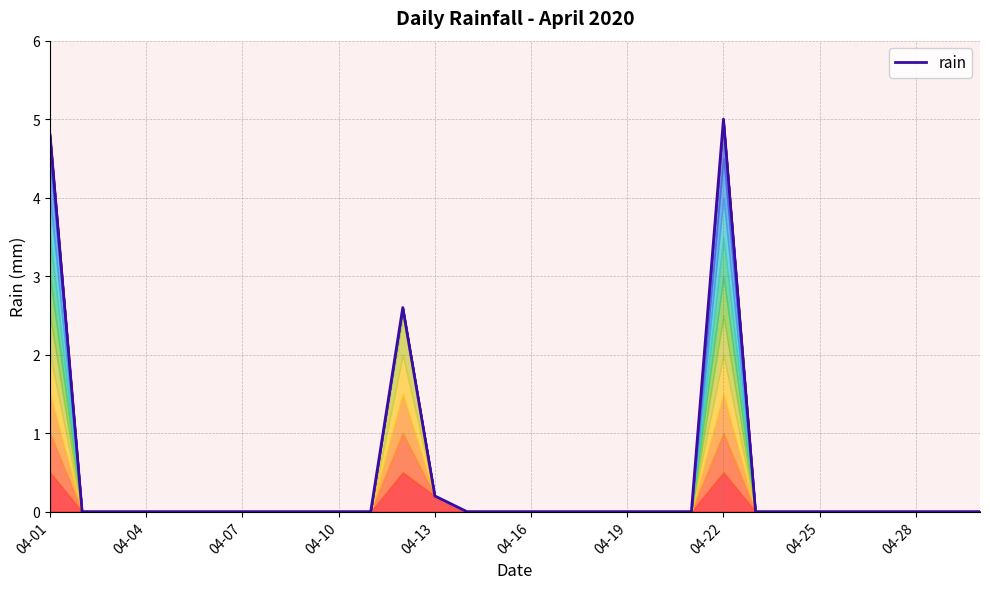

Which has a higher value, 16 or 19?

16